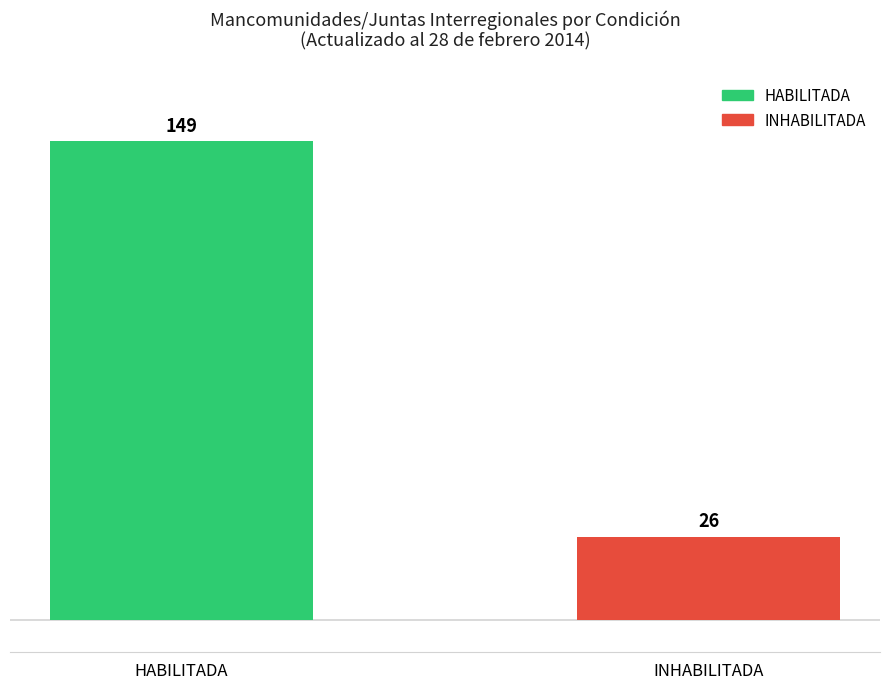

Which label corresponds to the smallest value in the chart?

INHABILITADA